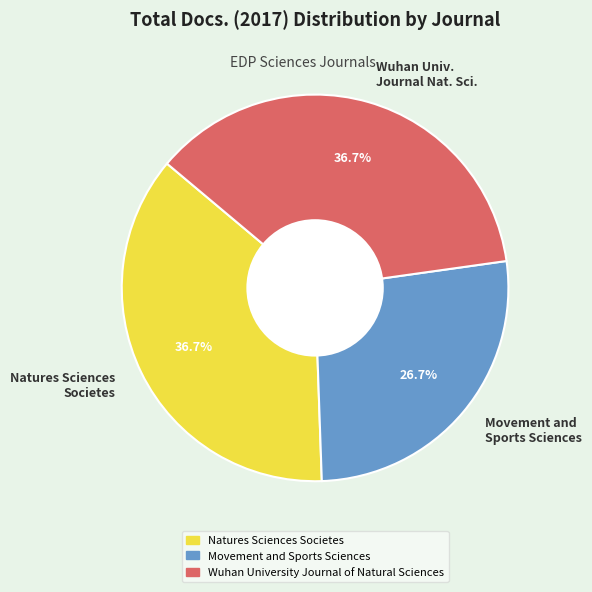

Count the number of slices in the pie.

3